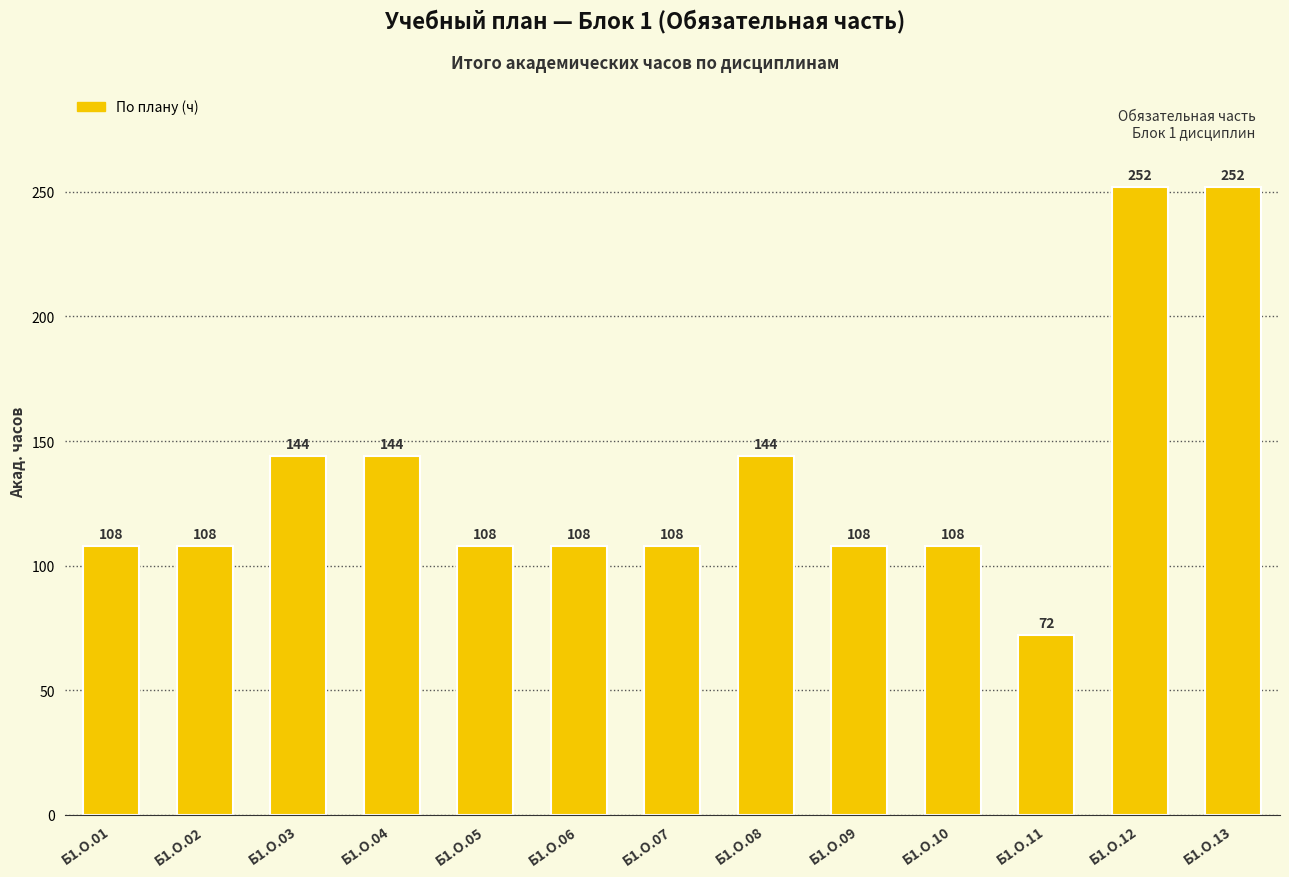

What is the value of the 3rd bar from the left?

144